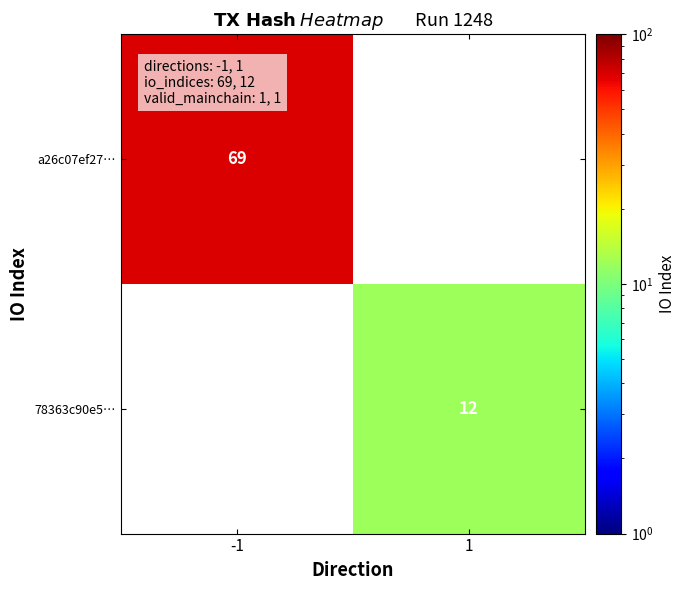

The value of a26c07ef27… at -1 is 105. True or false?

False